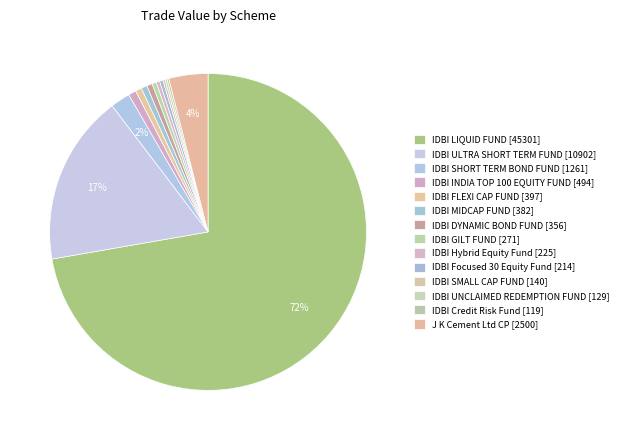

Count the number of slices in the pie.

14